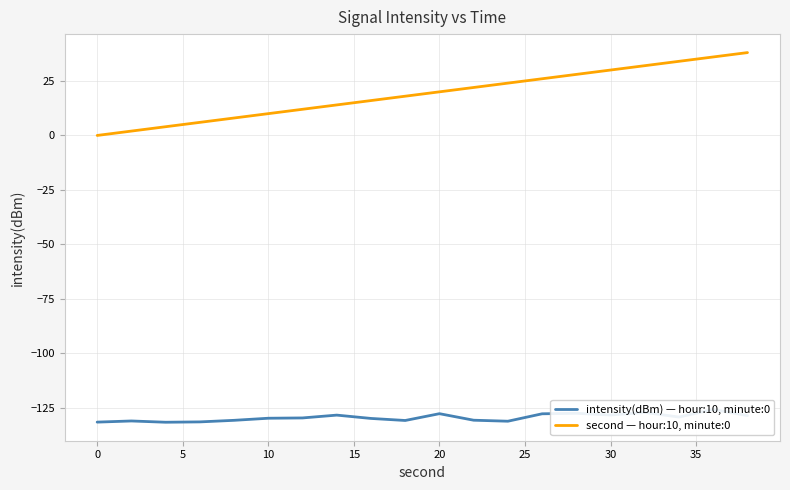

The value of second — hour:10, minute:0 at 20 is 20. True or false?

True